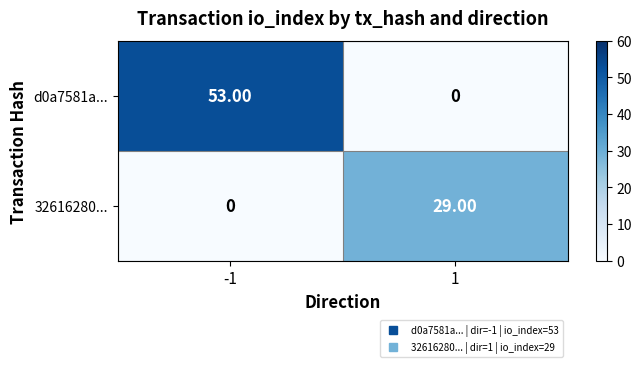

Between -1 and 1, which series saw the biggest shift?

d0a7581a...